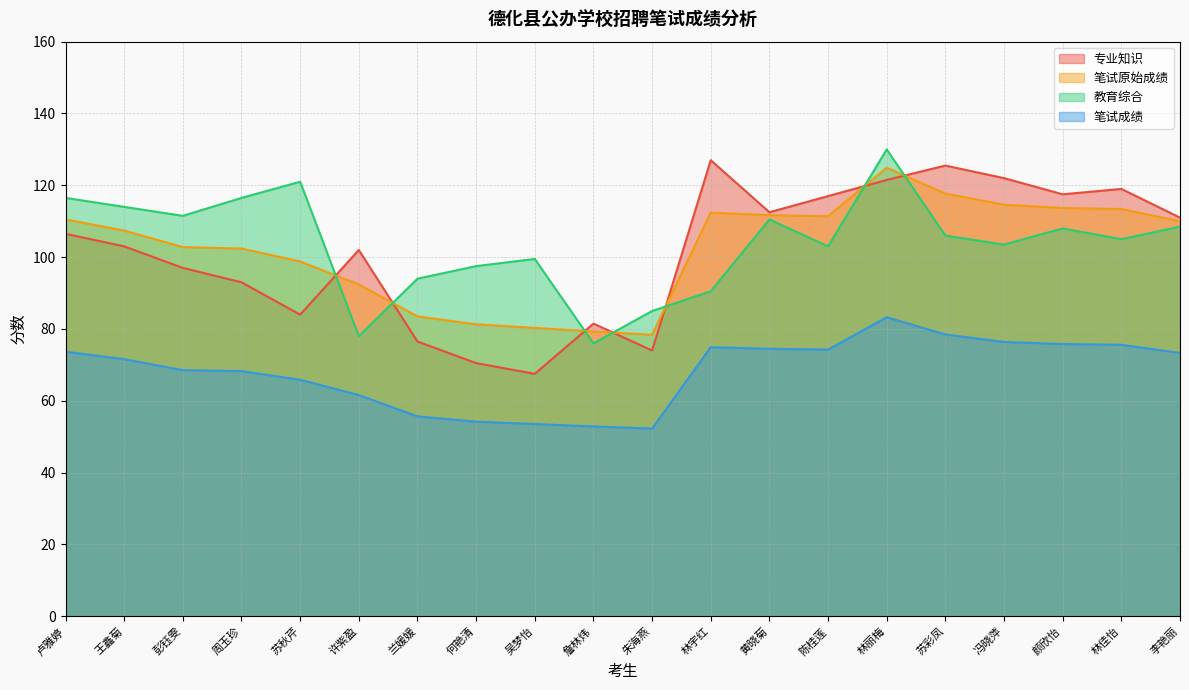

Reading left to right, list all the values displayed in this chart.

专业知识: 106.5	103.0	97.0	93.0	84.0	102.0	76.5	70.5	67.5	81.5	74.0	127.0	112.5	117.0	121.5	125.5	122.0	117.5	119.0	111.0
笔试原始成绩: 110.5	107.4	102.8	102.4	98.8	92.4	83.5	81.3	80.3	79.3	78.4	112.4	111.7	111.4	124.9	117.7	114.6	113.7	113.4	110.0
教育综合: 116.5	114.0	111.5	116.5	121.0	78.0	94.0	97.5	99.5	76.0	85.0	90.5	110.5	103.0	130.0	106.0	103.5	108.0	105.0	108.5
笔试成绩: 73.7	71.6	68.5	68.3	65.9	61.6	55.7	54.2	53.5	52.9	52.3	74.9	74.5	74.3	83.3	78.5	76.4	75.8	75.6	73.3